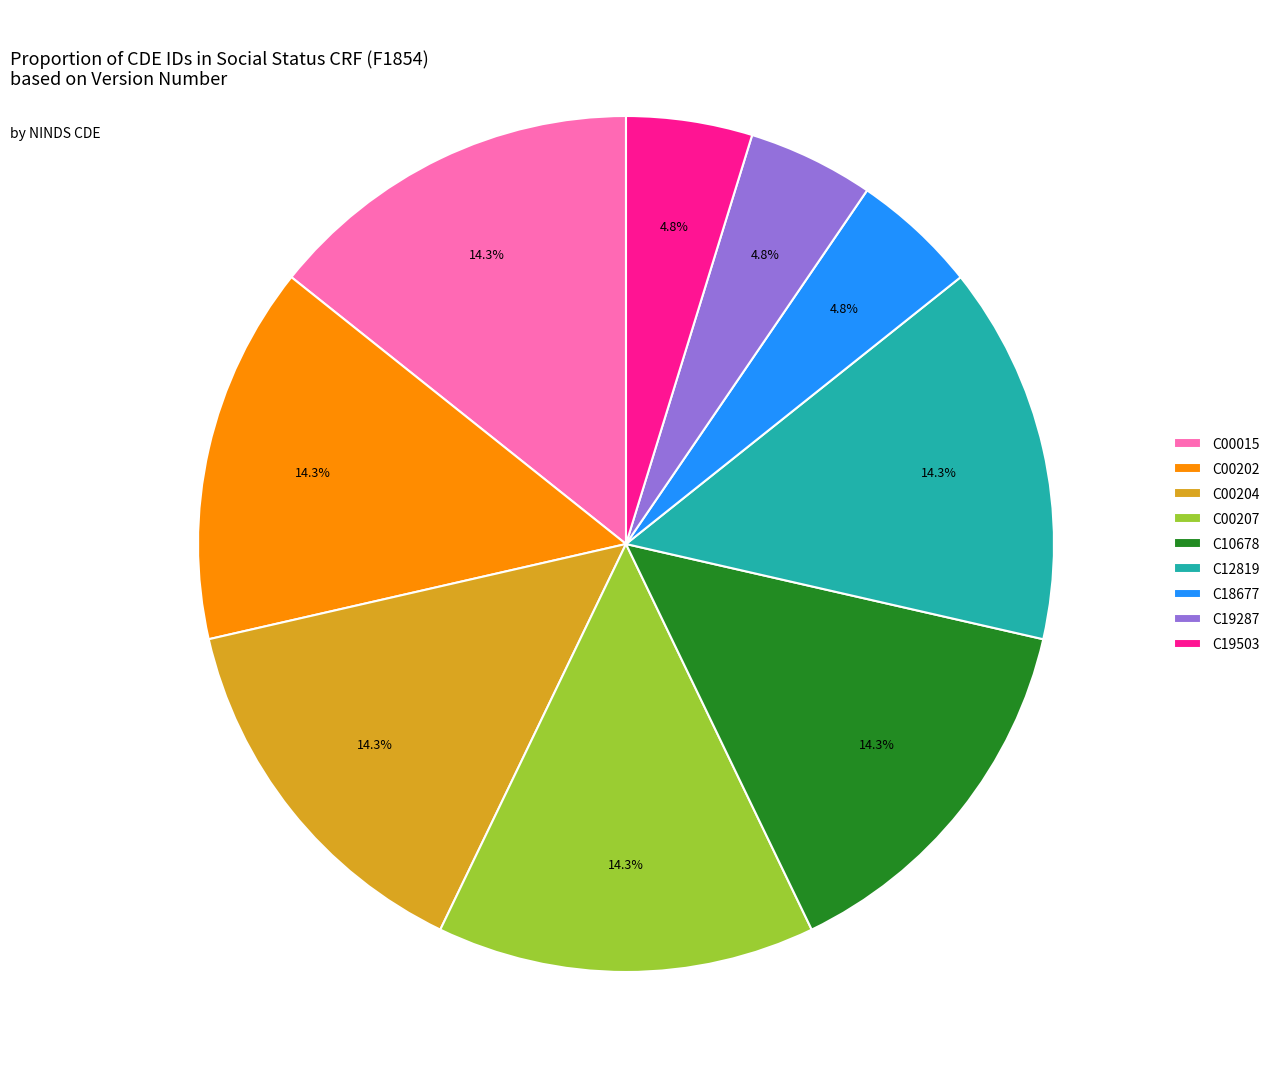

Is it true that C00015 is 25% of the pie?

False